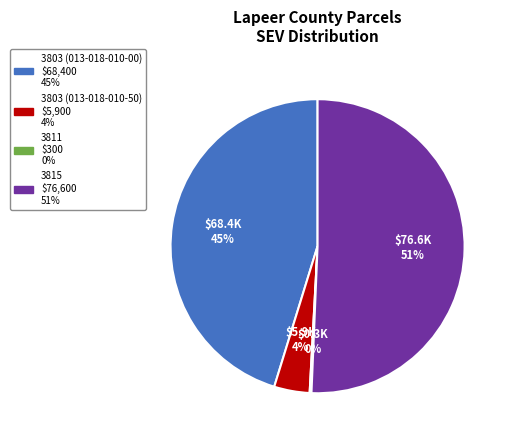

Does any single category account for the majority?

Yes